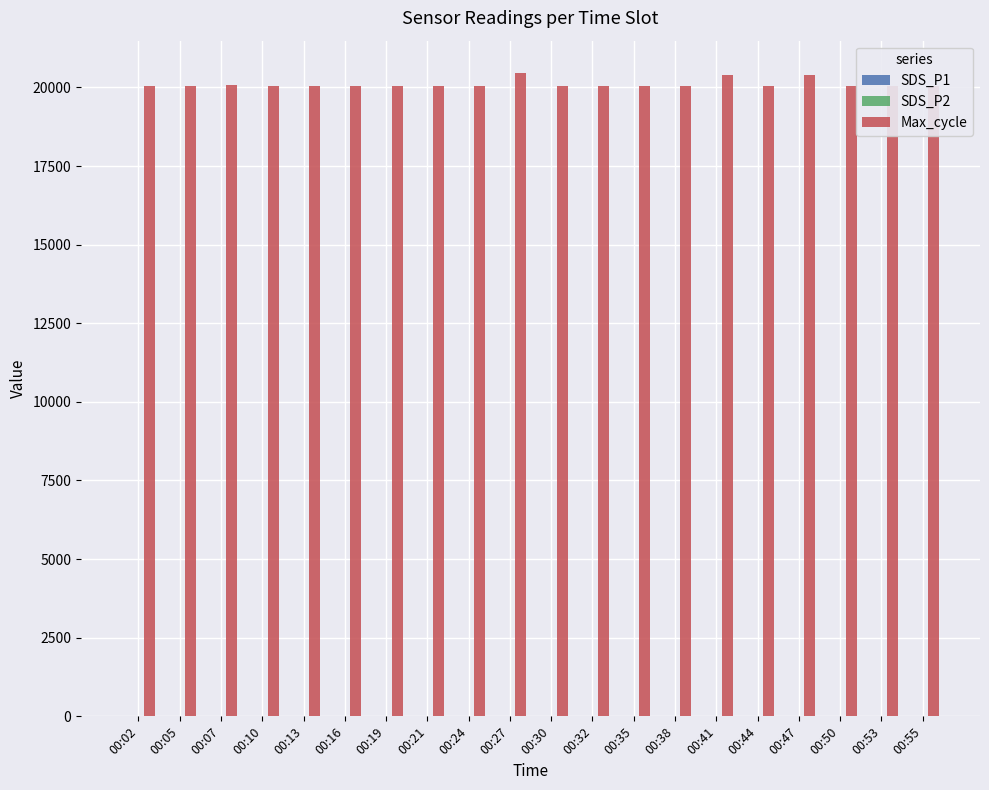

Which series has the largest total across all categories?

Max_cycle